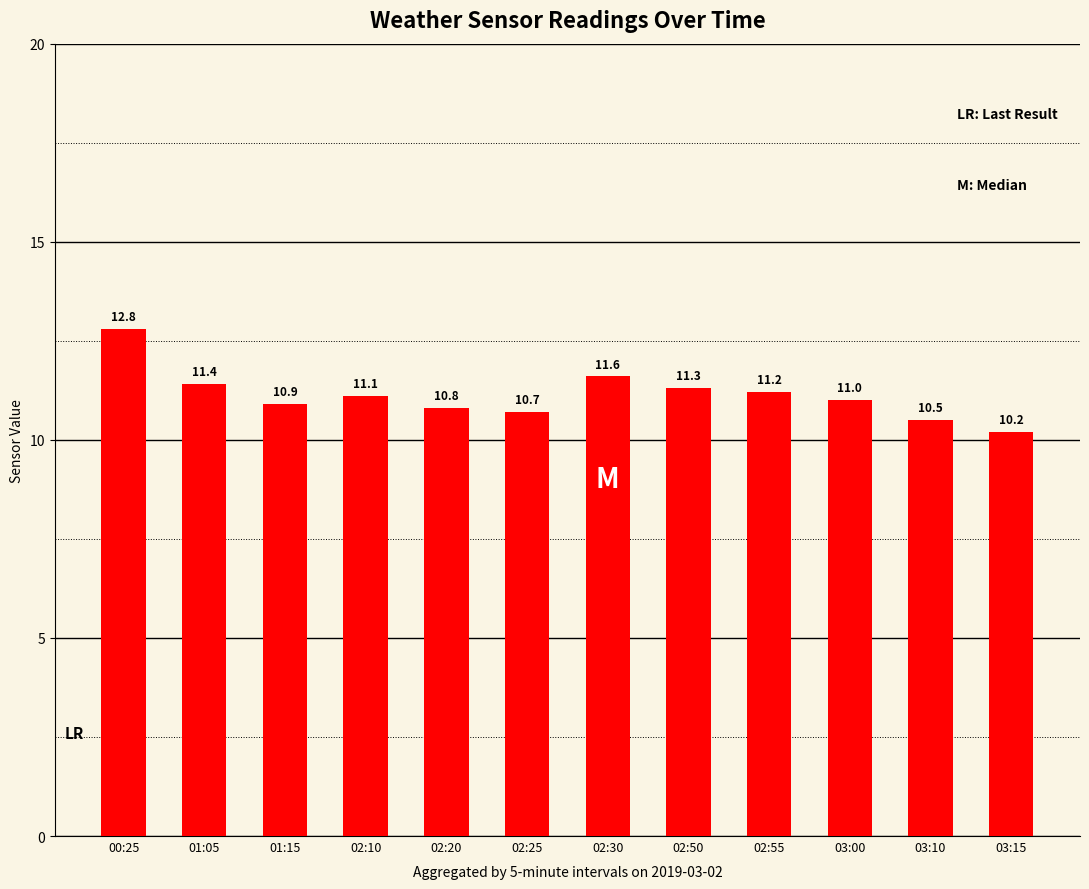

What is the value of the 2nd bar from the left?

11.4